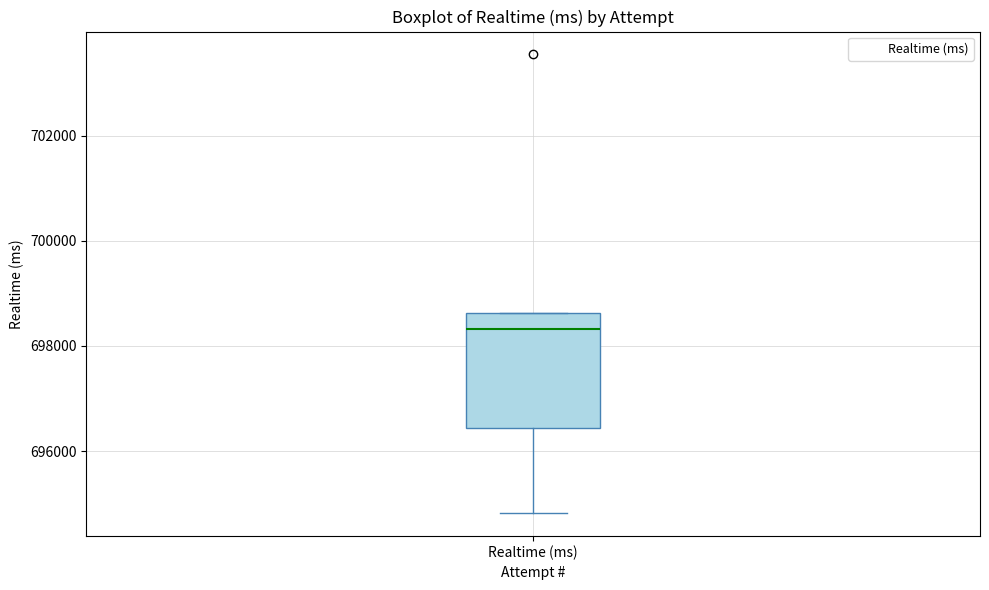

Read this box plot against the y-axis: the position of the median line, the range covered by the box, and the ends of both whiskers. The values are not printed on the chart, so give them approximately, as read against the axis.

median 698400, box 696400 to 698600, whiskers 694800 to 698600